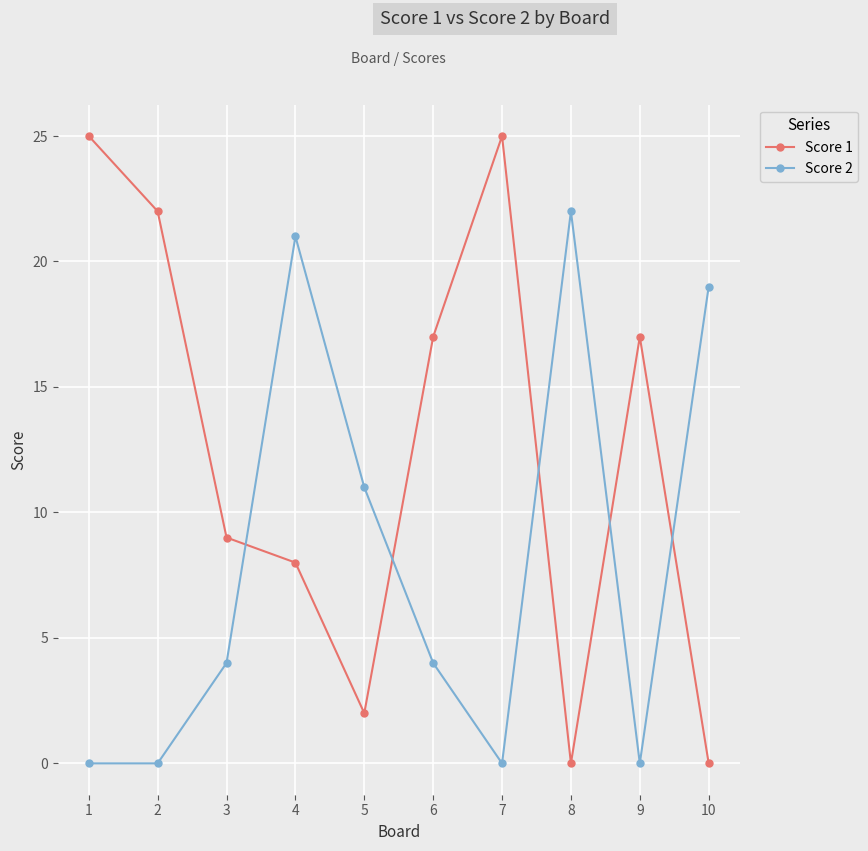

What value does the Score 2 series have at 4, to the nearest 10?

20